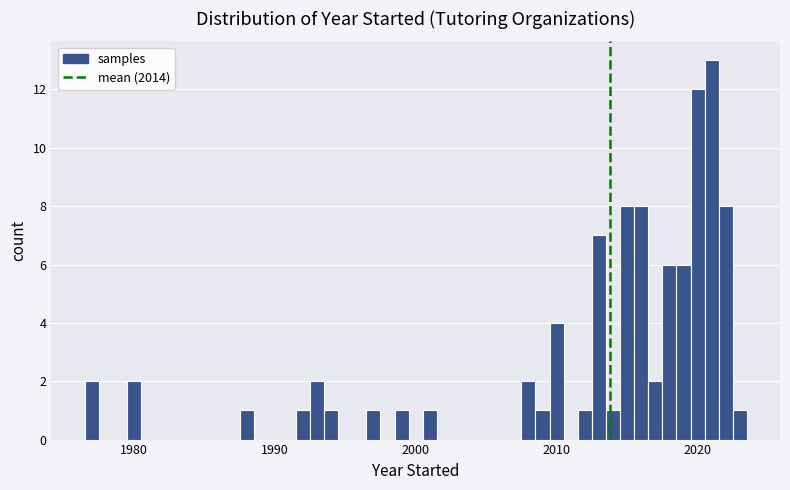

Read against the x-axis, roughly where is the centre of the tallest bar?

2021